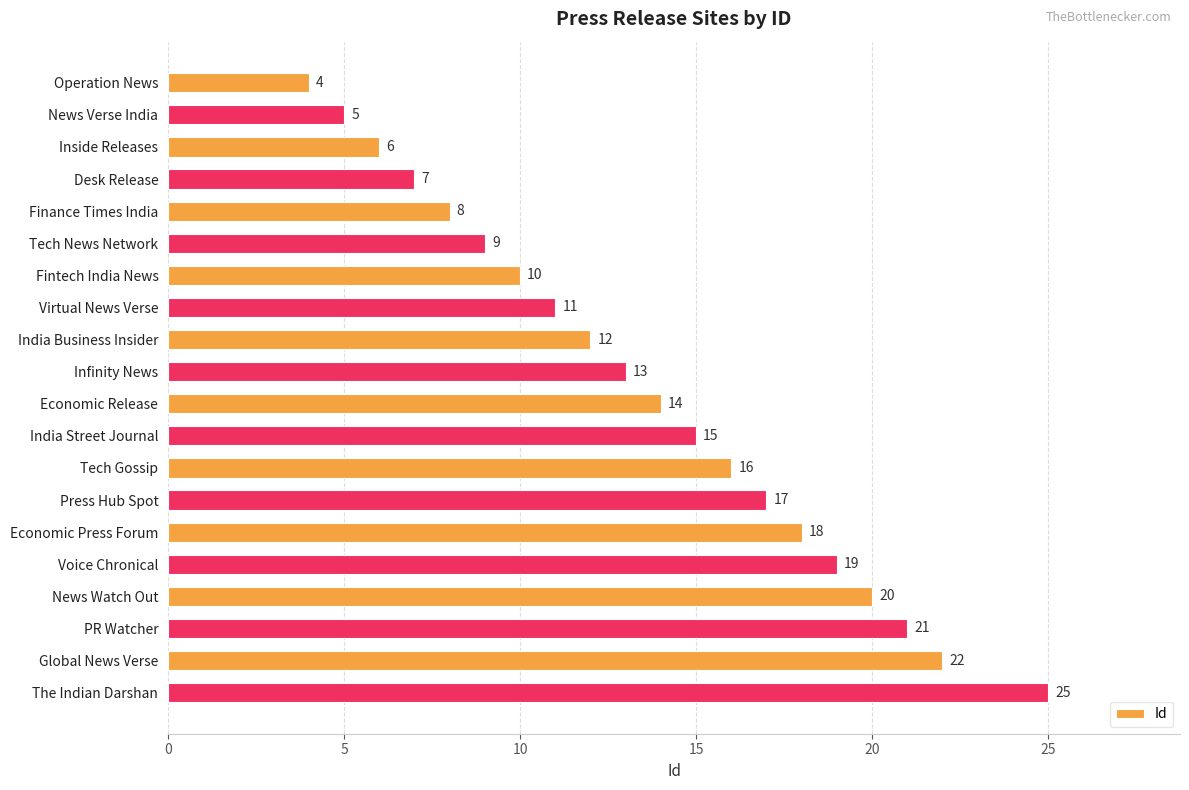

Does the chart contain any negative values?

No